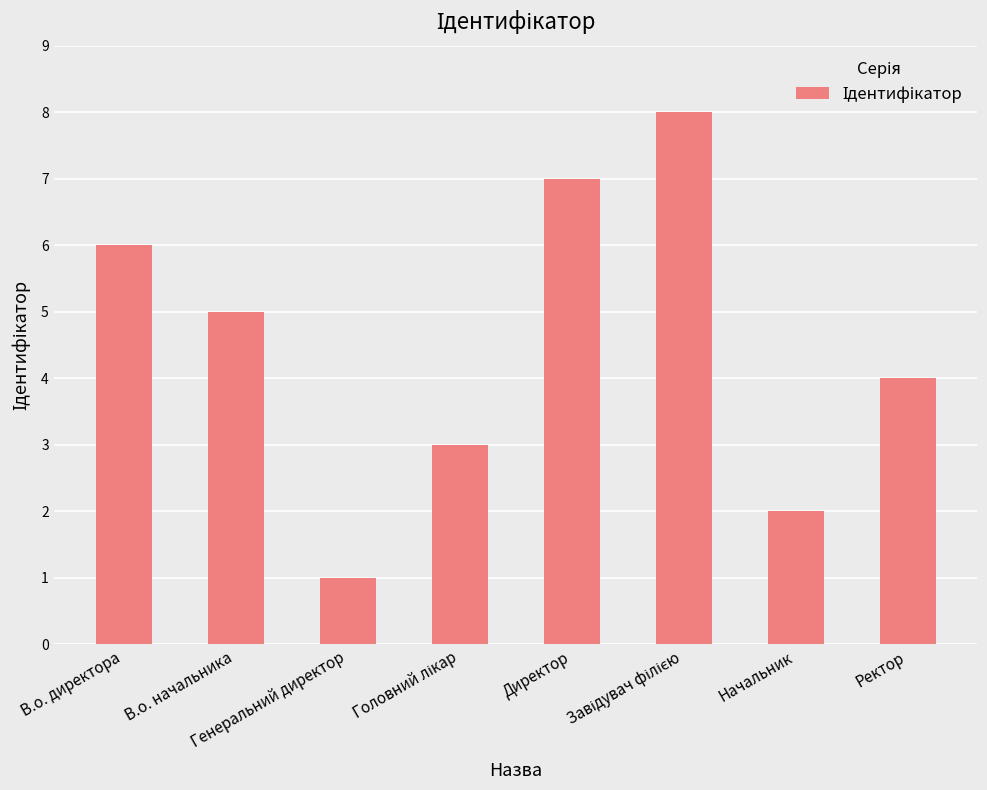

What is the maximum value shown in the chart?

8